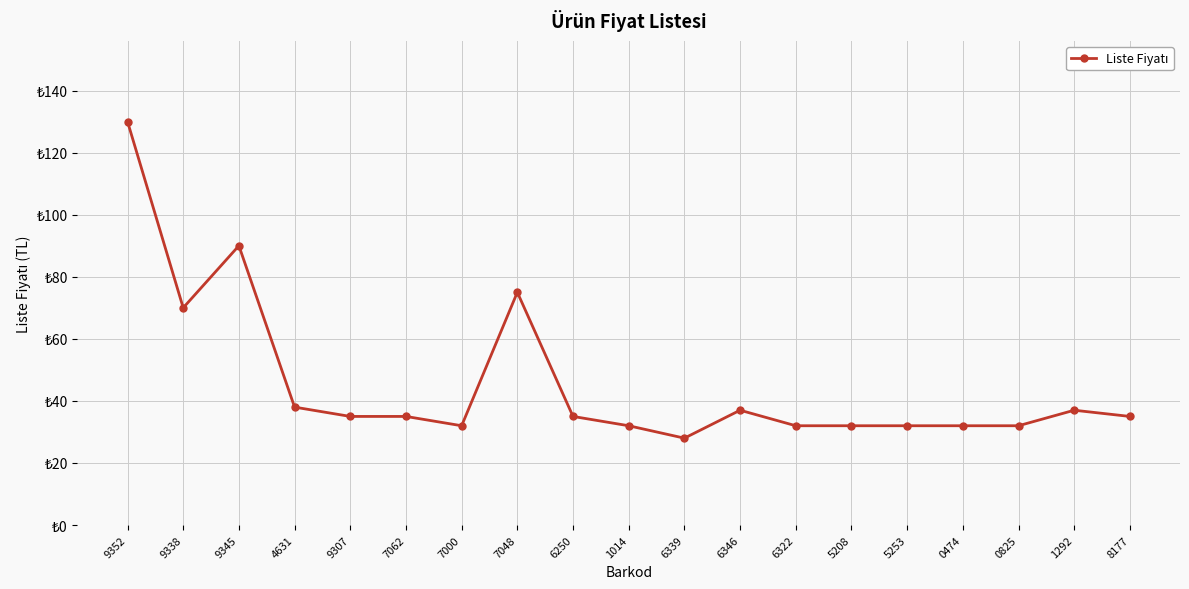

Does the chart have visible grid lines?

Yes